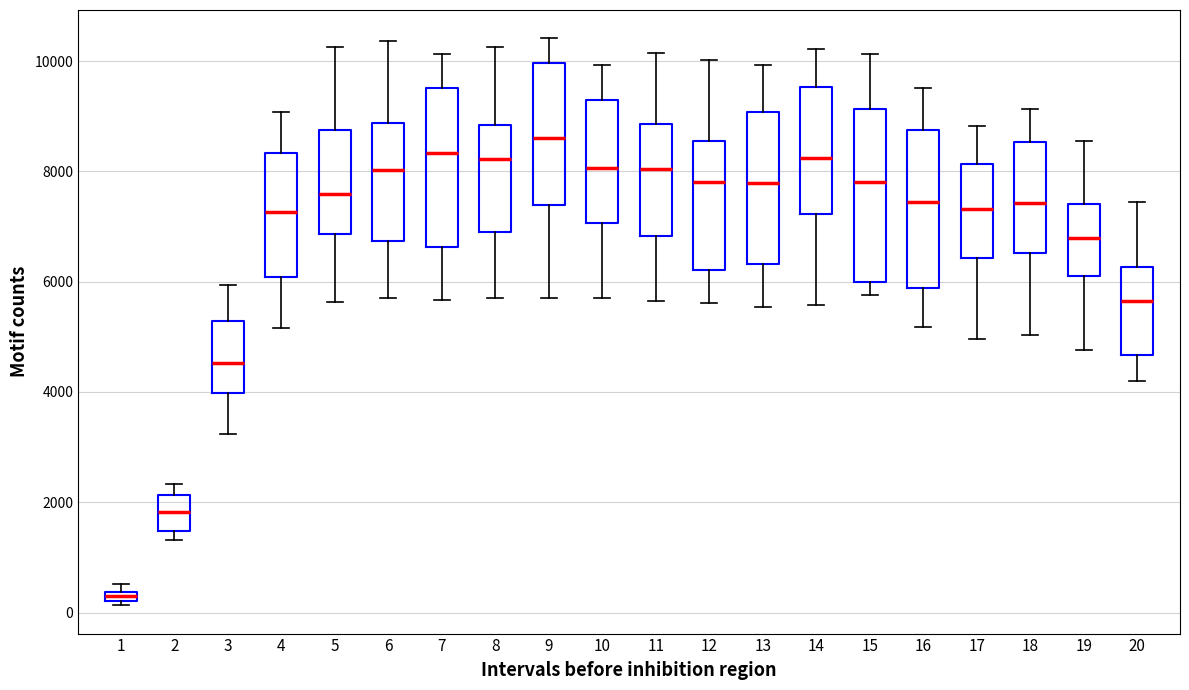

Where does the upper whisker of the box at x = 13 end on the y-axis? The values are not printed on the chart, so give them approximately, as read against the axis.

10000